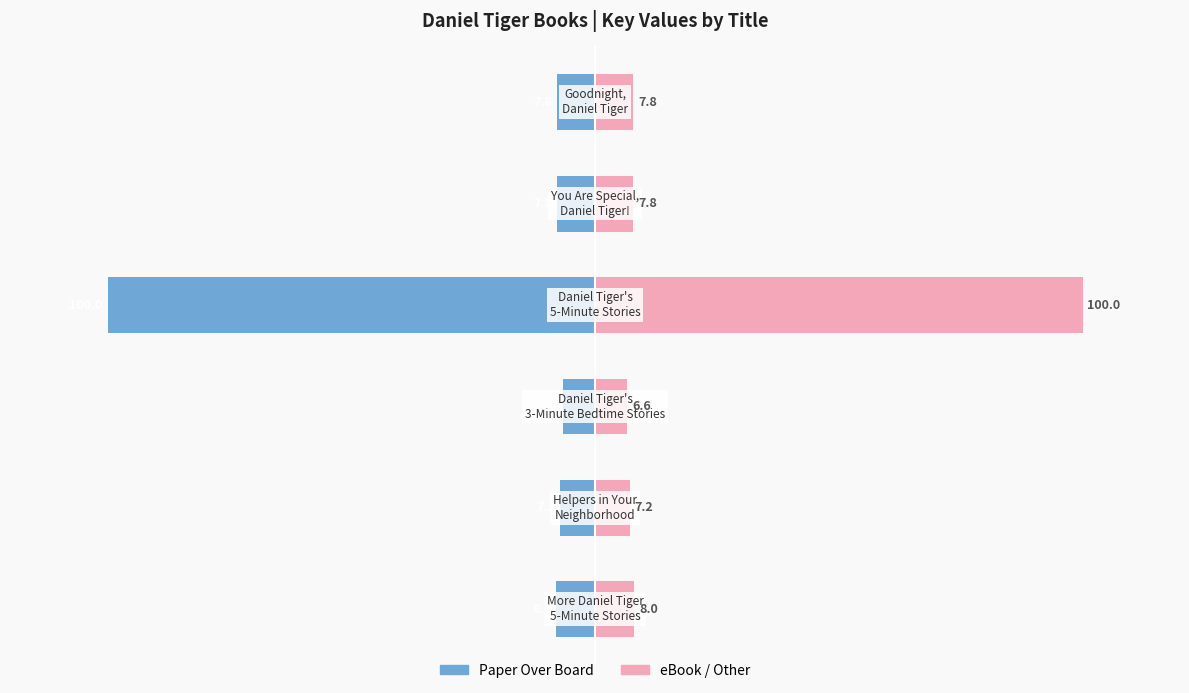

Reading right to left, what are all the values shown in this chart?

Paper Over Board: -7.8	-7.8	-100.0	-6.6	-7.2	-8.0
eBook / Other: 7.8	7.8	100.0	6.6	7.2	8.0